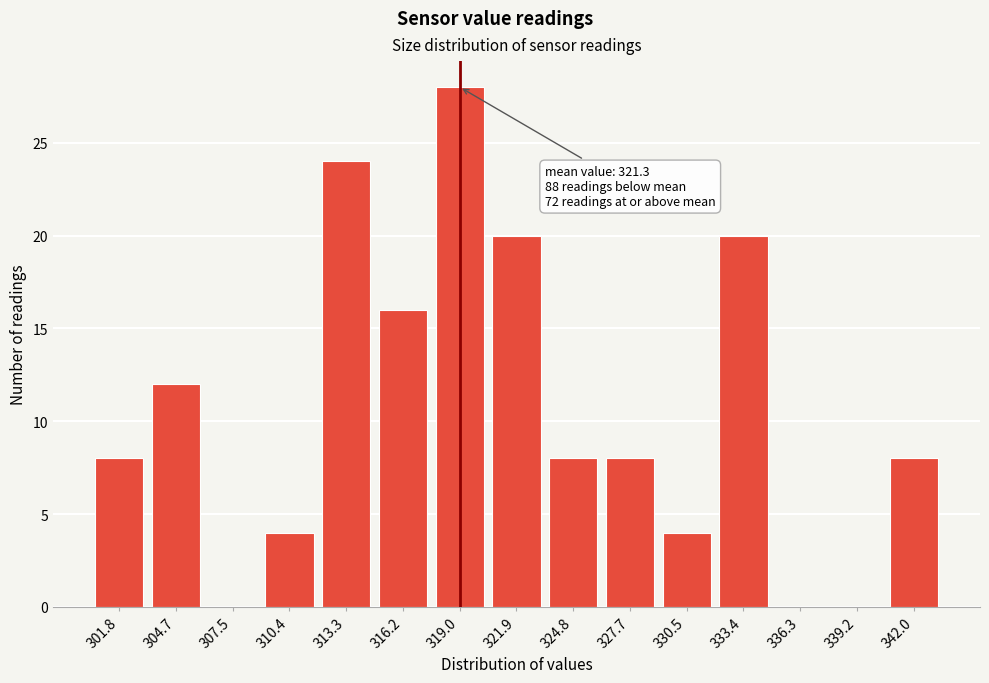

Reading right to left, transcribe all the data shown in this chart.

342.0=8	339.2=0	336.3=0	333.4=20	330.5=4	327.7=8	324.8=8	321.9=20	319.0=28	316.2=16	313.3=24	310.4=4	307.5=0	304.7=12	301.8=8